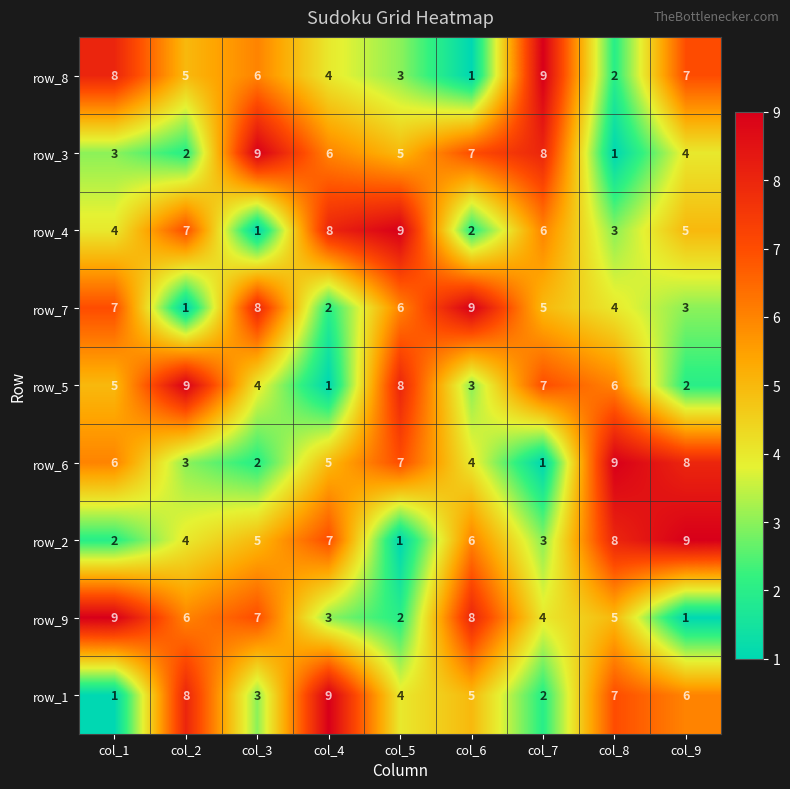

Count the number of data series in this chart.

9